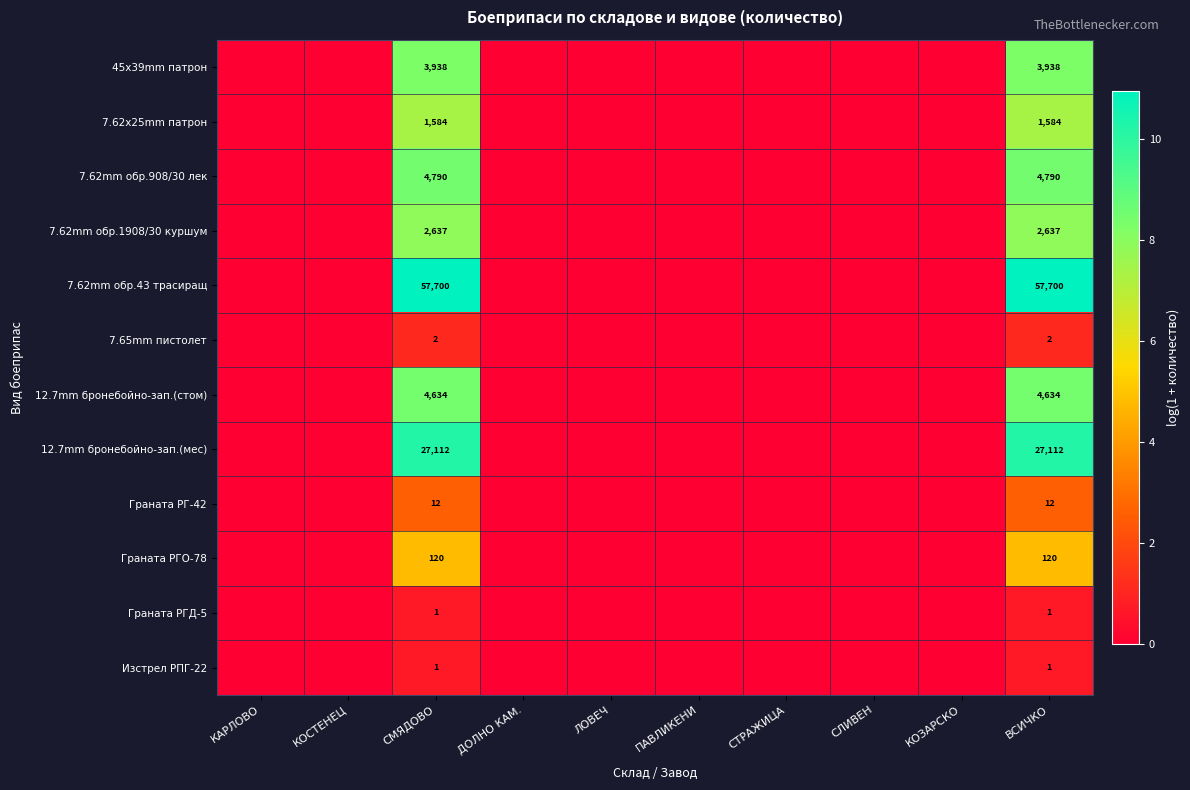

The 7.62mm обр.43 трасиращ series shows 57700 at ВСИЧКО. True or false?

True